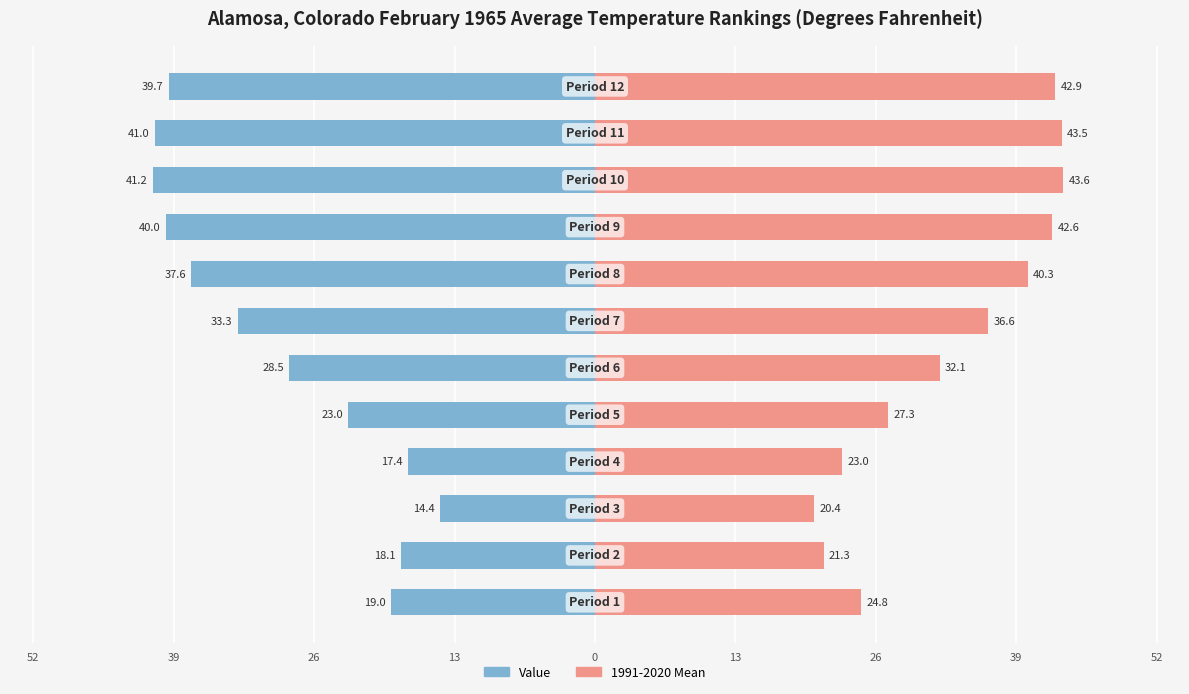

Reading left to right, extract all data points from this chart.

Value: -19.0	-18.1	-14.4	-17.4	-23.0	-28.5	-33.3	-37.6	-40.0	-41.2	-41.0	-39.7
1991-2020 Mean: 24.8	21.3	20.4	23.0	27.3	32.1	36.6	40.3	42.6	43.6	43.5	42.9